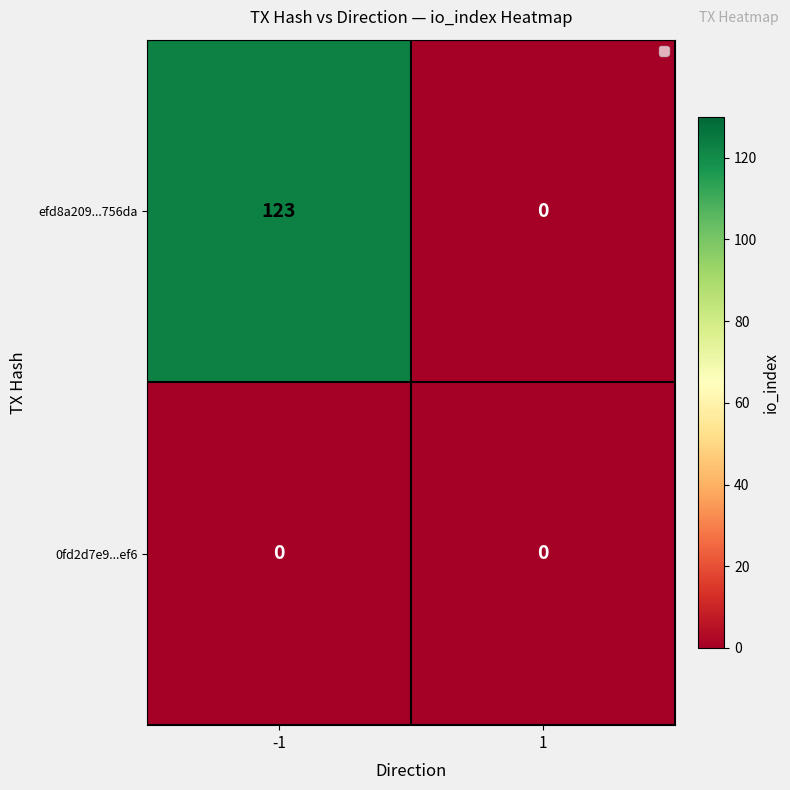

What is the maximum value shown in the chart?

123